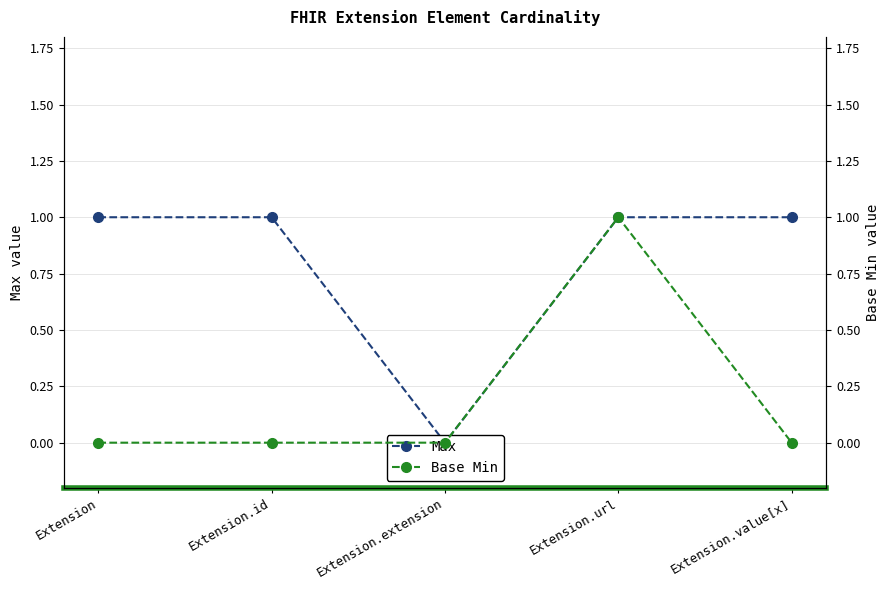

True or false: Max and Base Min cross at least once.

False